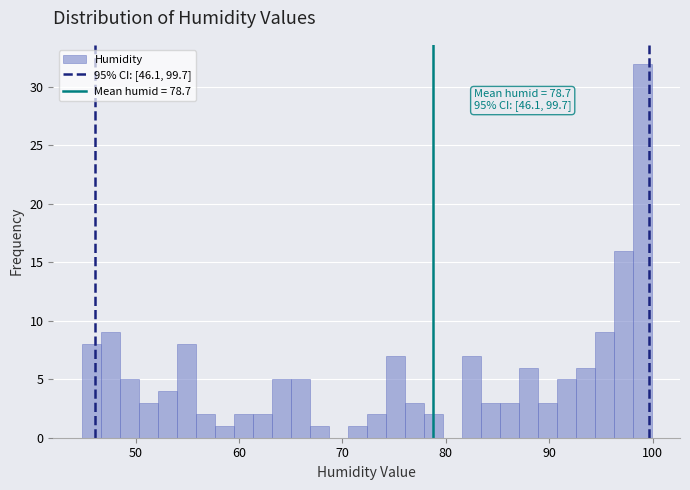

Around what value on the x-axis is the tallest bar? Give the approximate position of its centre, as read against the axis.

99